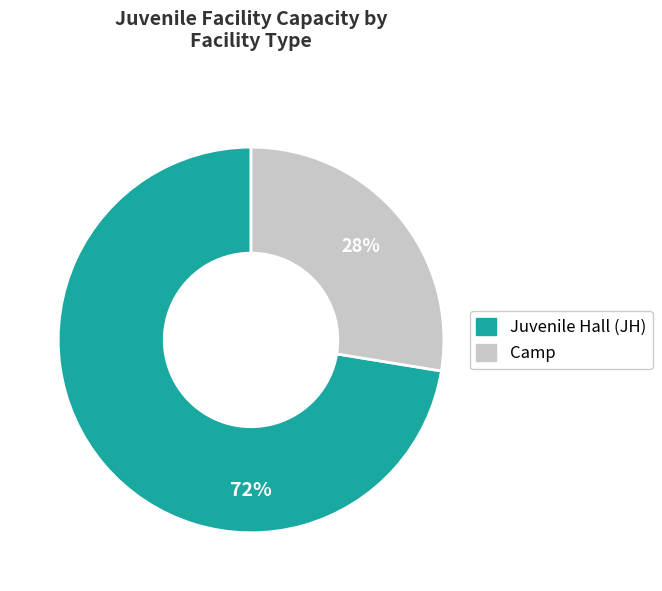

To the nearest percent, what is the average slice percentage?

50%